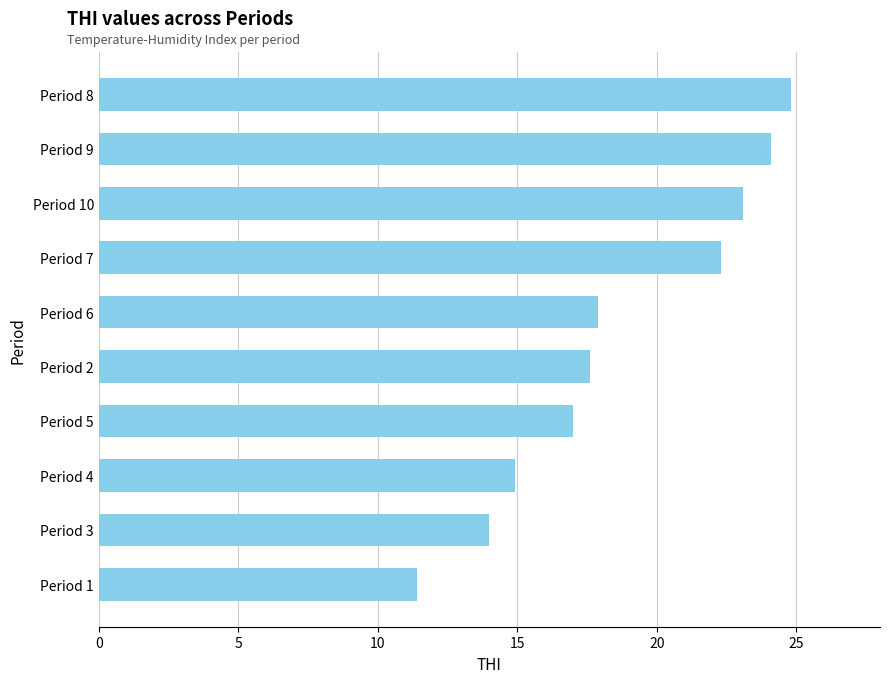

Between Period 5 and Period 3, which is larger?

Period 5